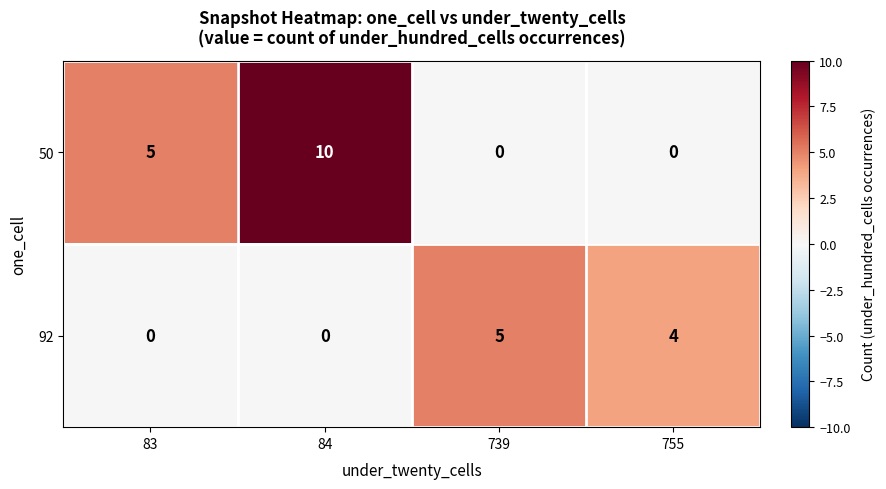

Rank the series by their average value, from highest to lowest.

50, 92